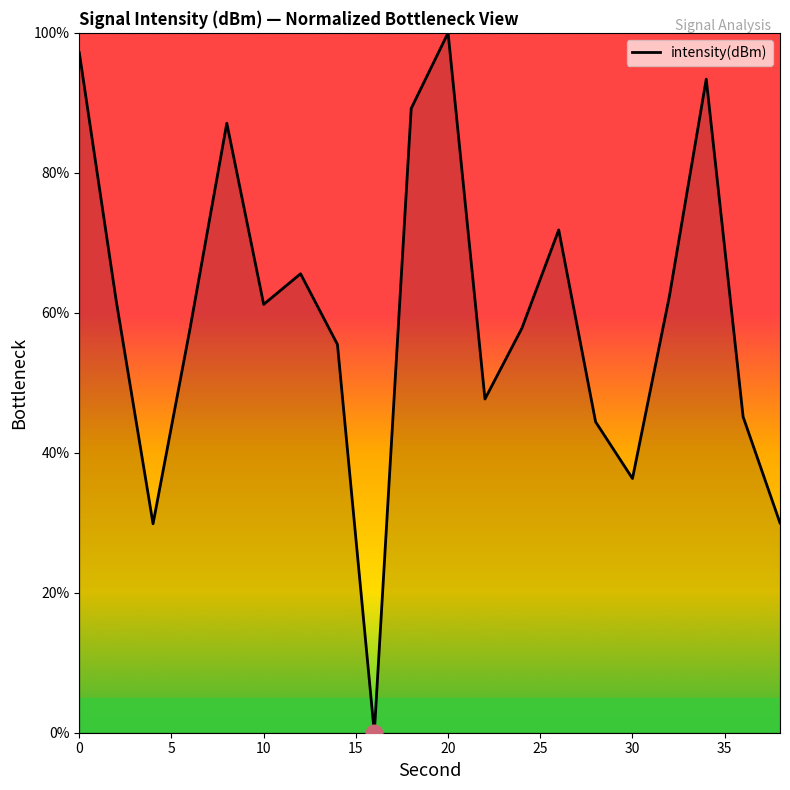

What is the greatest value displayed?

100.0